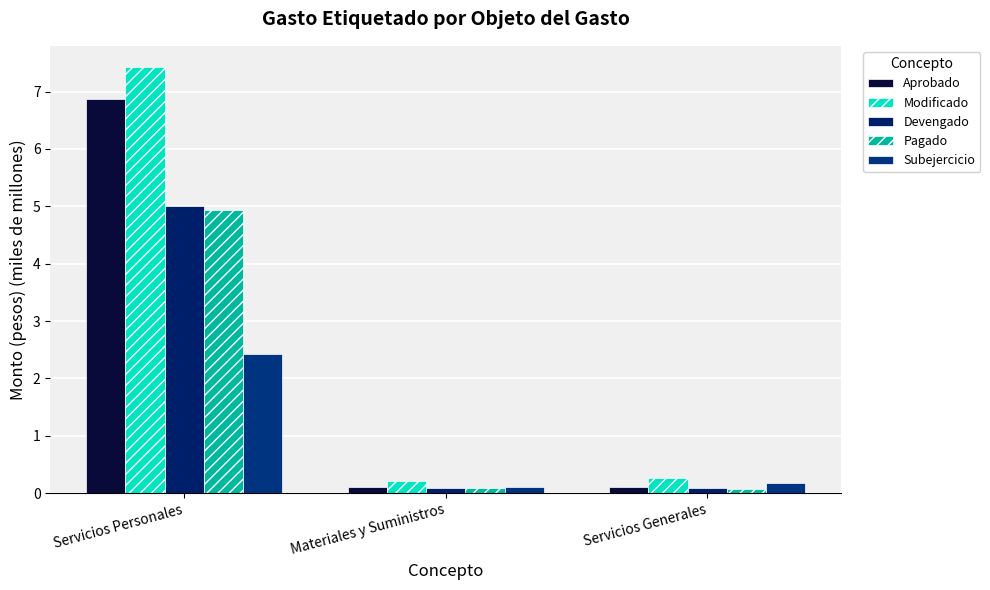

What position from the right is Servicios Personales?

3